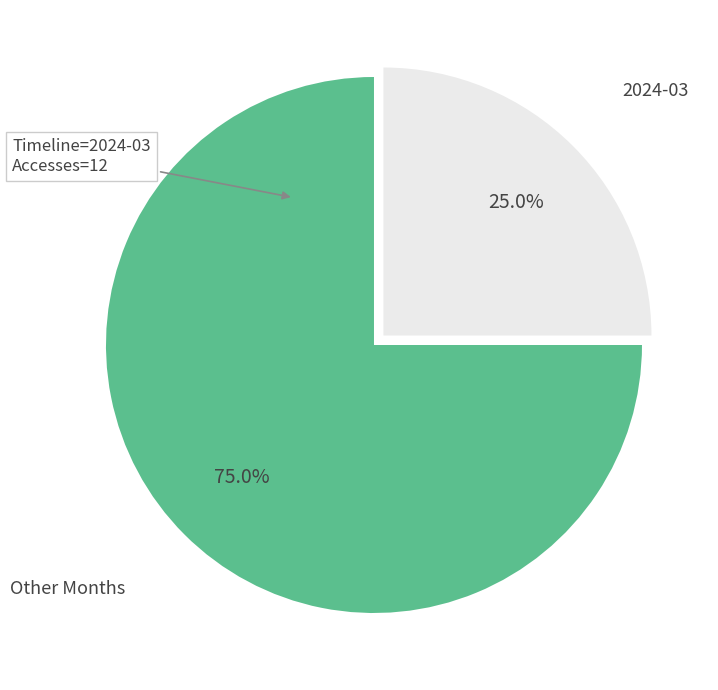

Does Other Months account for over 50% of the chart?

Yes